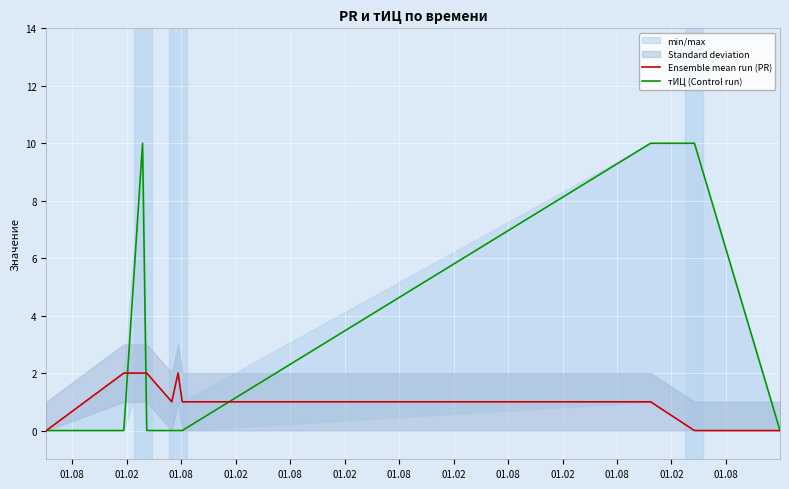

The тИЦ (Control run) series shows 0 at 01.08. True or false?

True